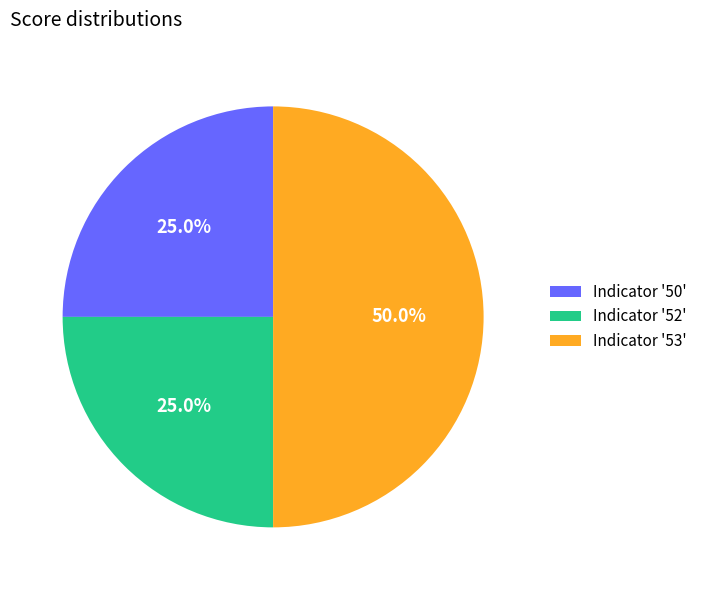

Which slice is the largest?

Indicator '53'